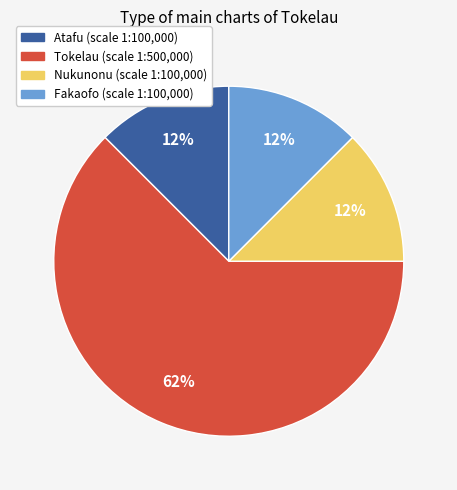

Count the number of slices in the pie.

4